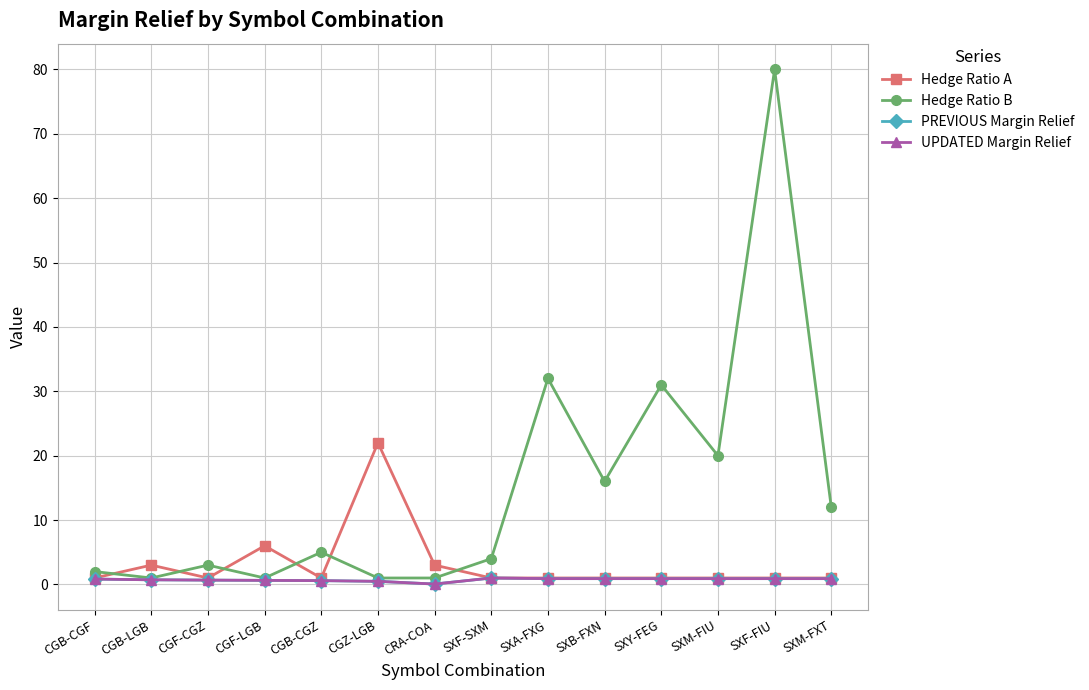

Read the UPDATED Margin Relief value at SXY-FEG.

0.9